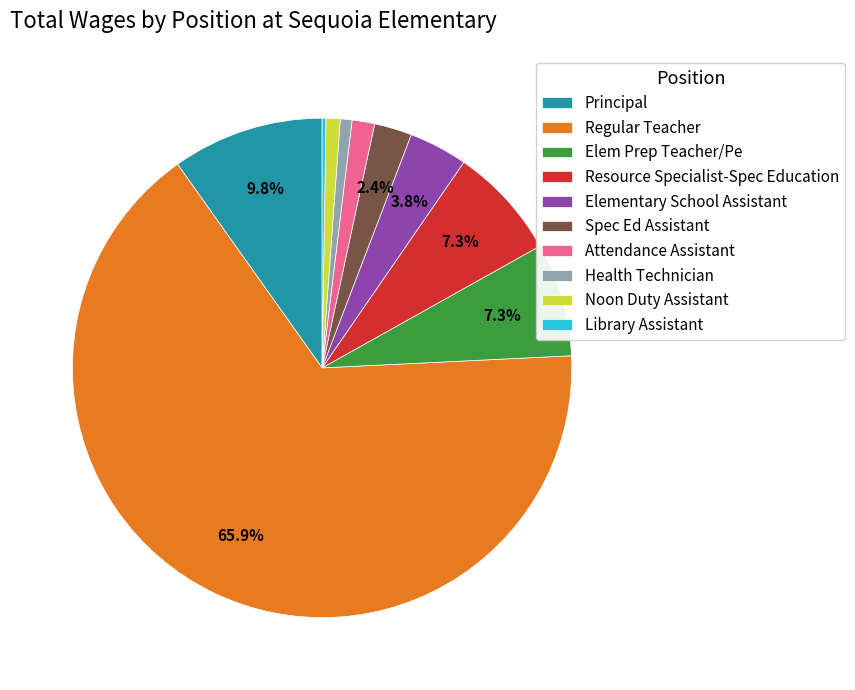

Which has a higher value, Principal or Spec Ed Assistant?

Principal